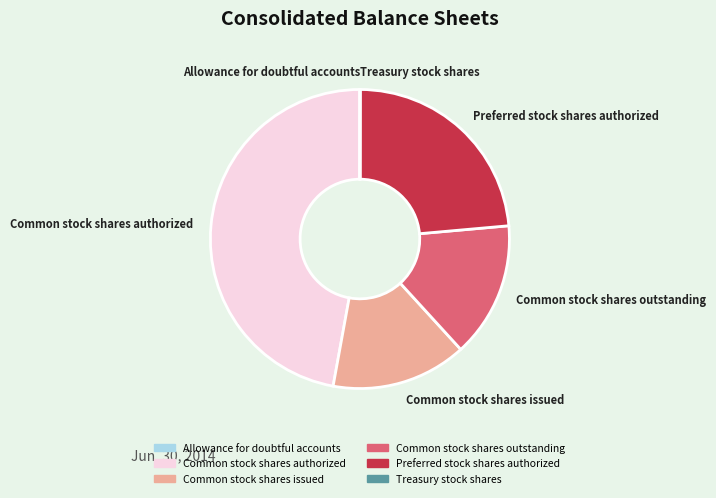

Do Common stock shares authorized and Common stock shares outstanding together represent more than half of the pie?

Yes